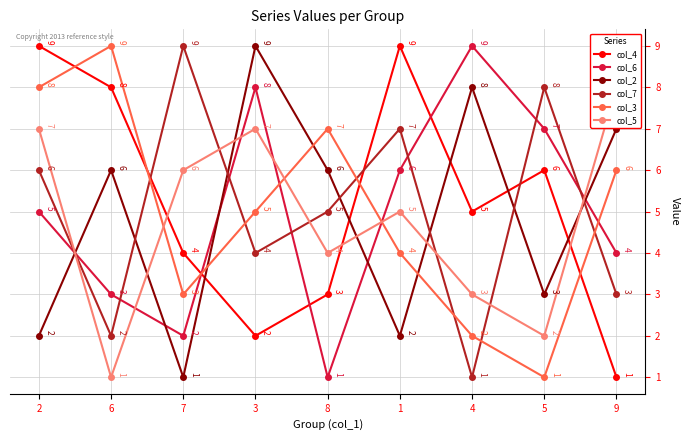

Count the number of categories in the chart.

9